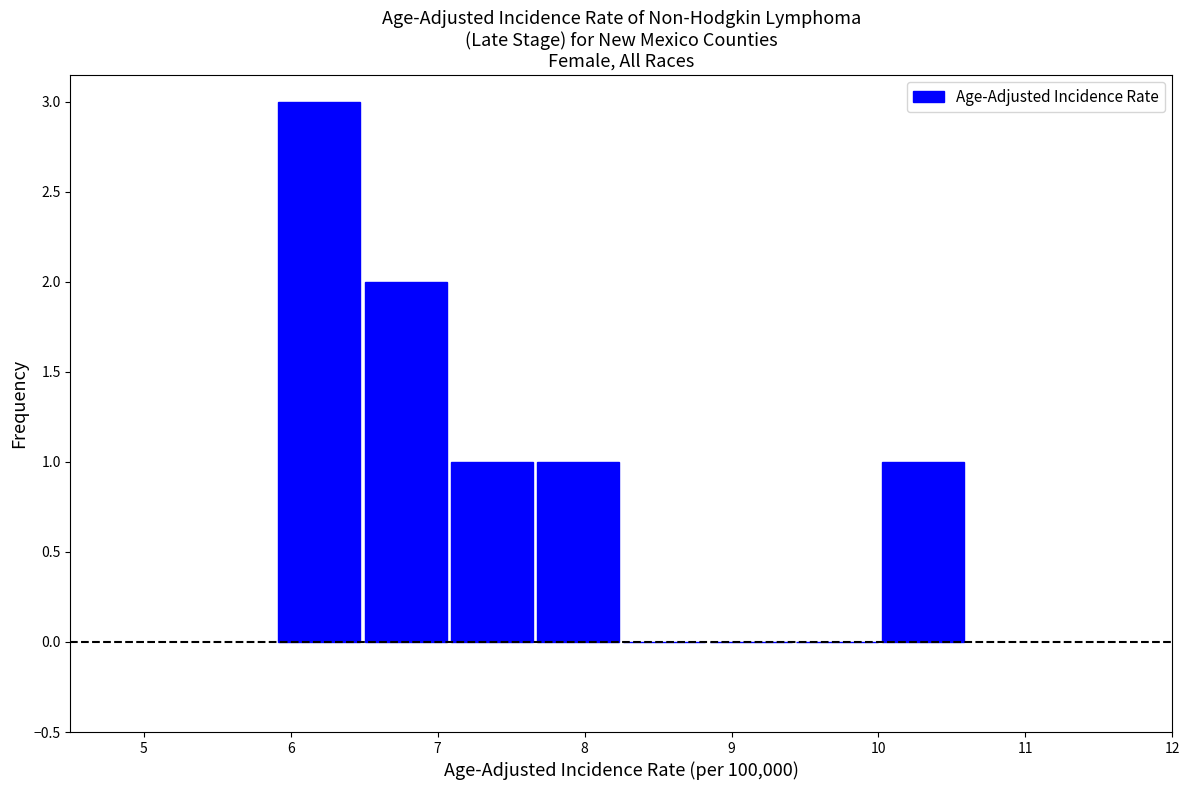

Which range on the x-axis has the tallest bar?

5.9 to 6.5